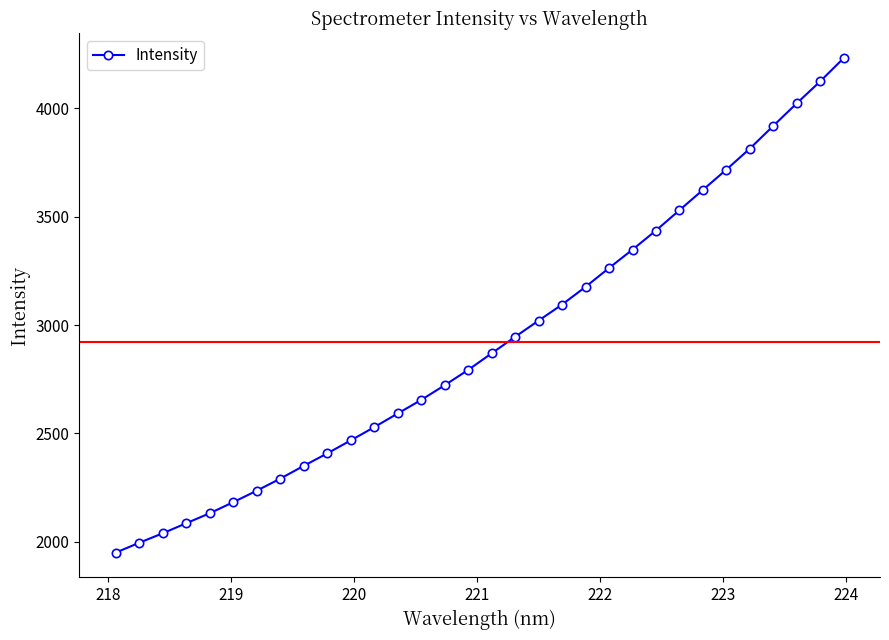

What is the difference between the second highest and second lowest values?

2126.4